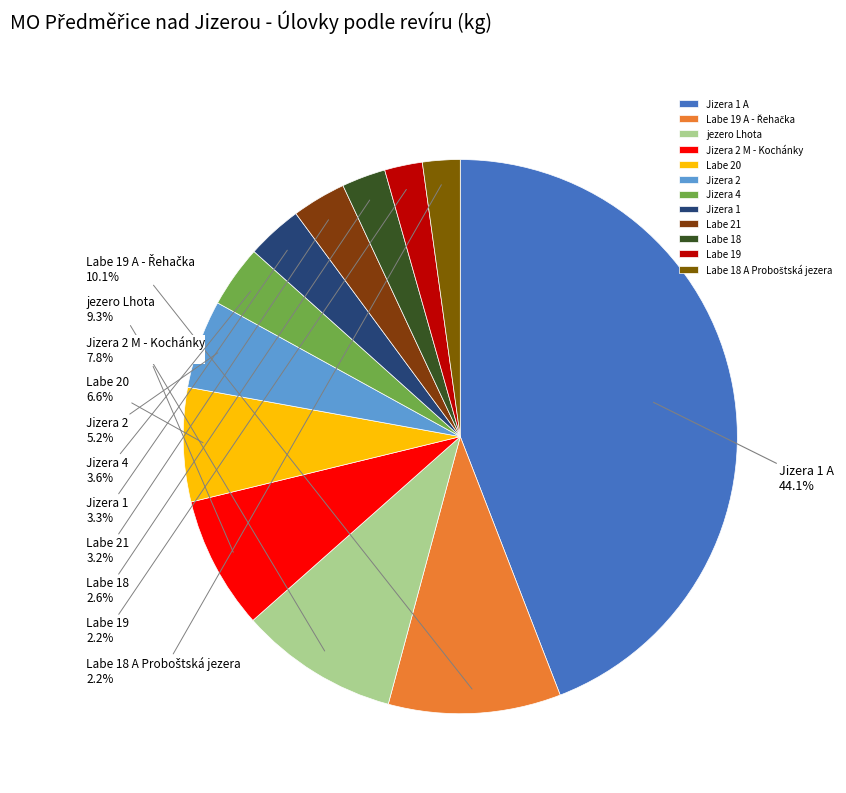

How much of the chart is everything except Jizera 1?

96.7%